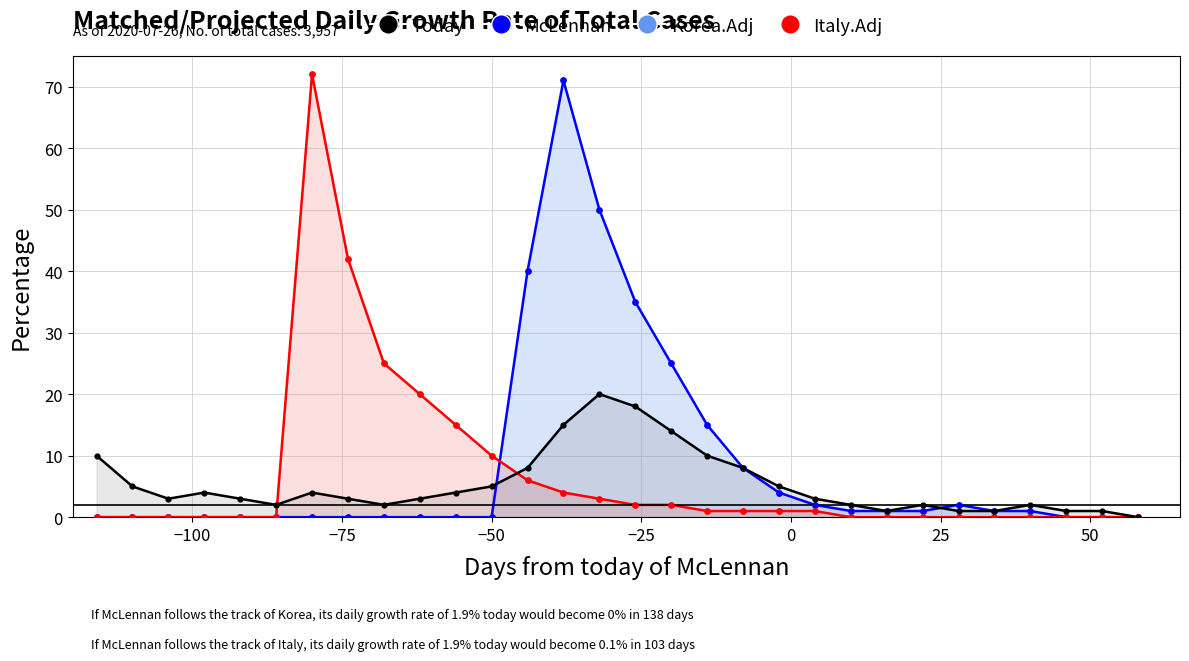

Which series has the largest total across all categories?

Korea.Adj